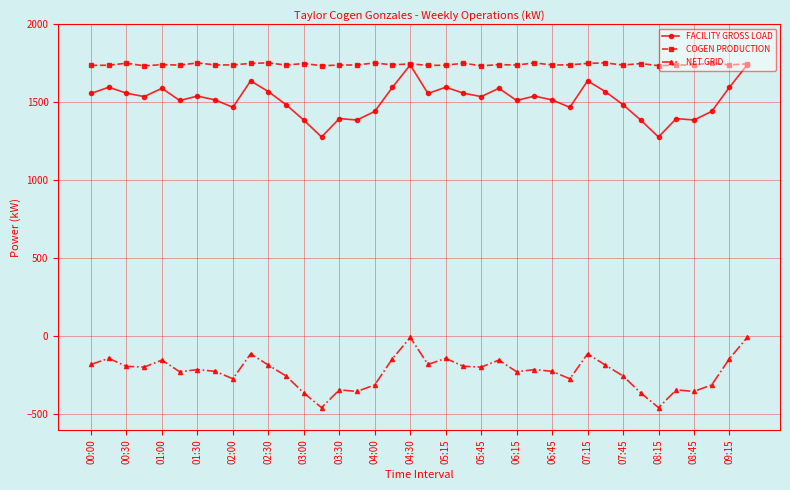

Which series has the largest total across all categories?

COGEN PRODUCTION